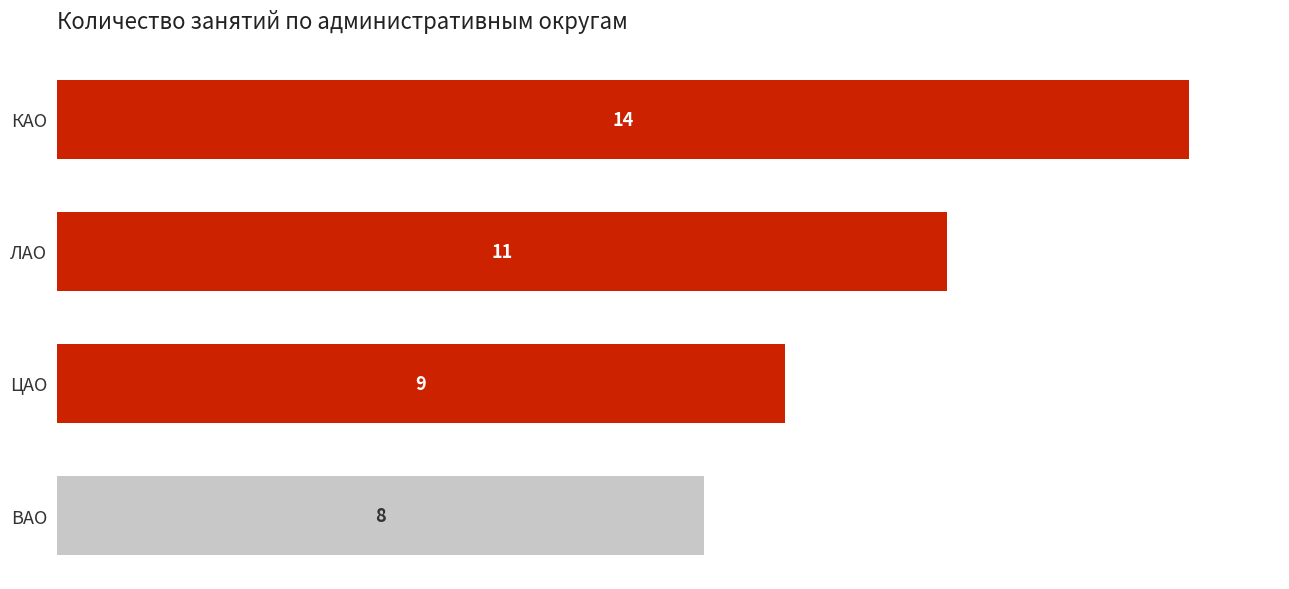

The value at ВАО is 14. True or false?

False